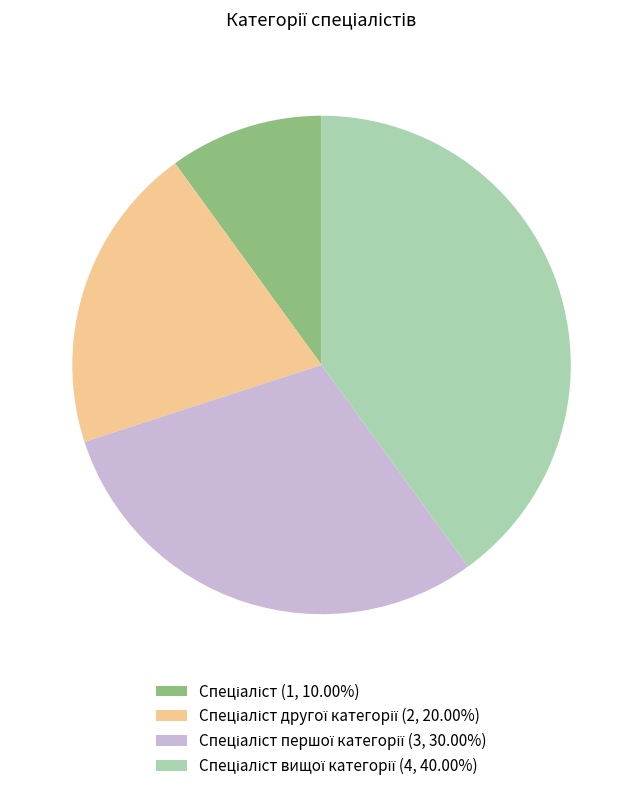

To the nearest percent, what is the difference between the largest and smallest slice percentages?

30%